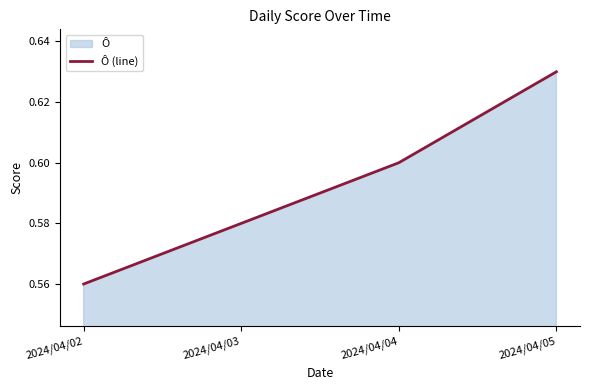

True or false: there are more than 1 points higher than both neighbors.

False